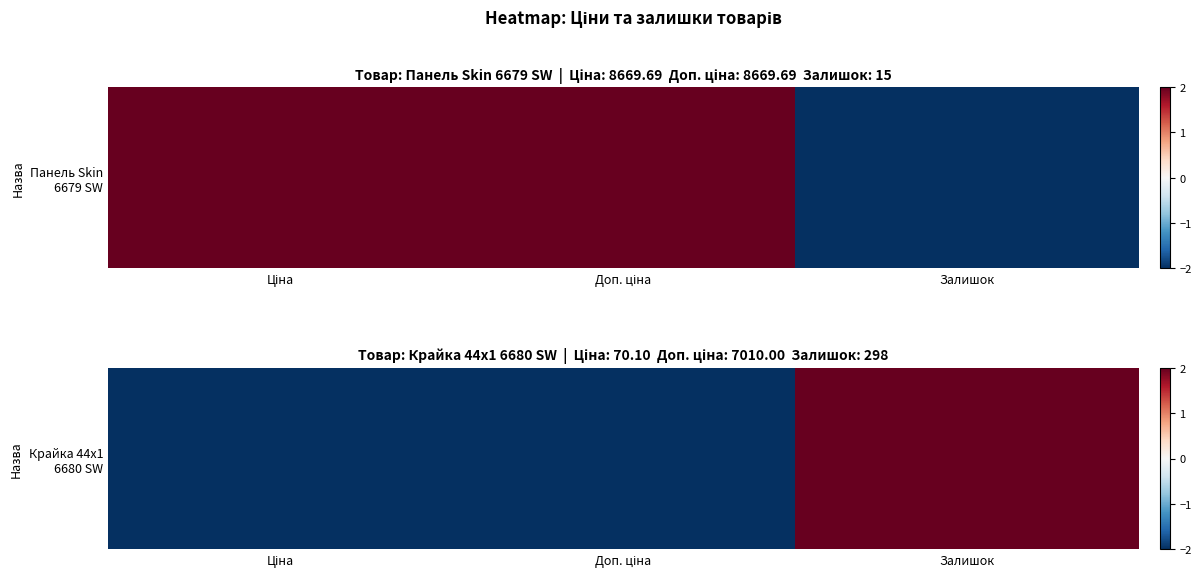

Rank the categories by value from highest to lowest.

Залишок, Ціна, Доп. ціна